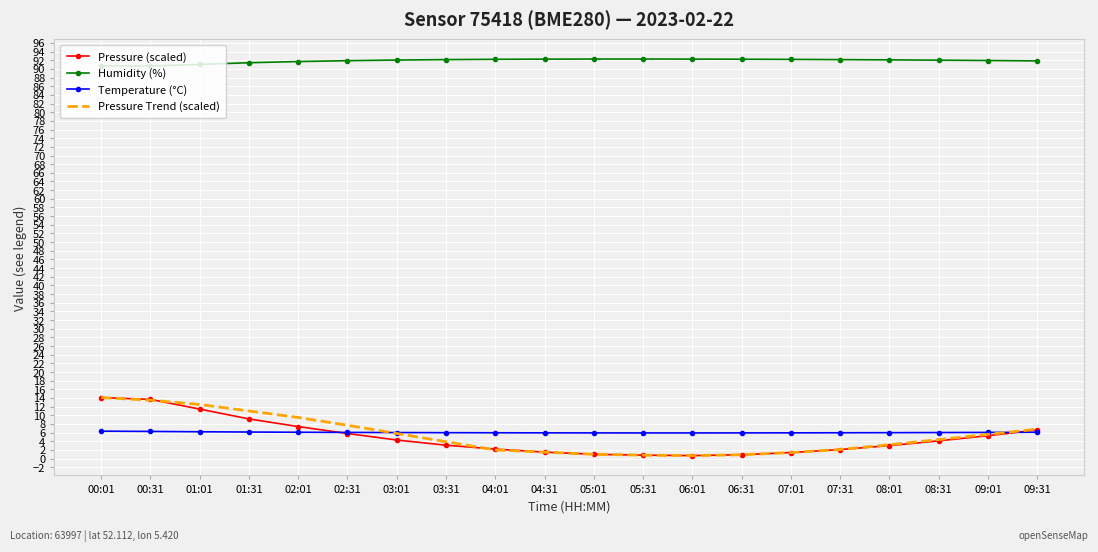

What value does the Pressure Trend (scaled) series have at 05:31?

0.8